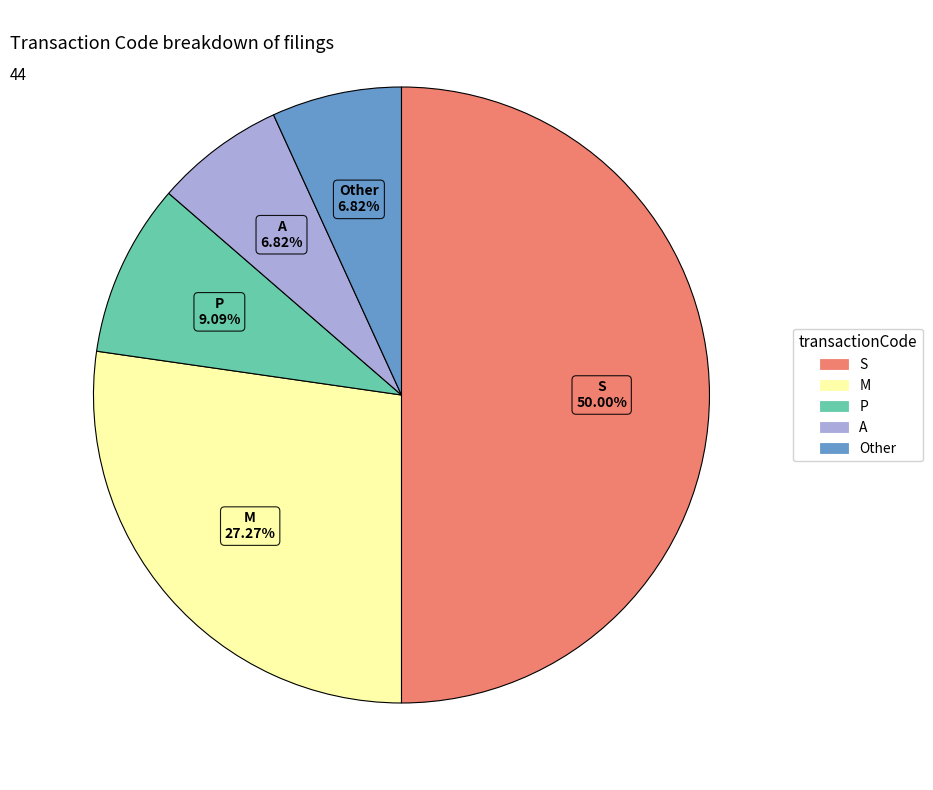

To the nearest percent, what is the difference between the largest and smallest slice percentages?

43%